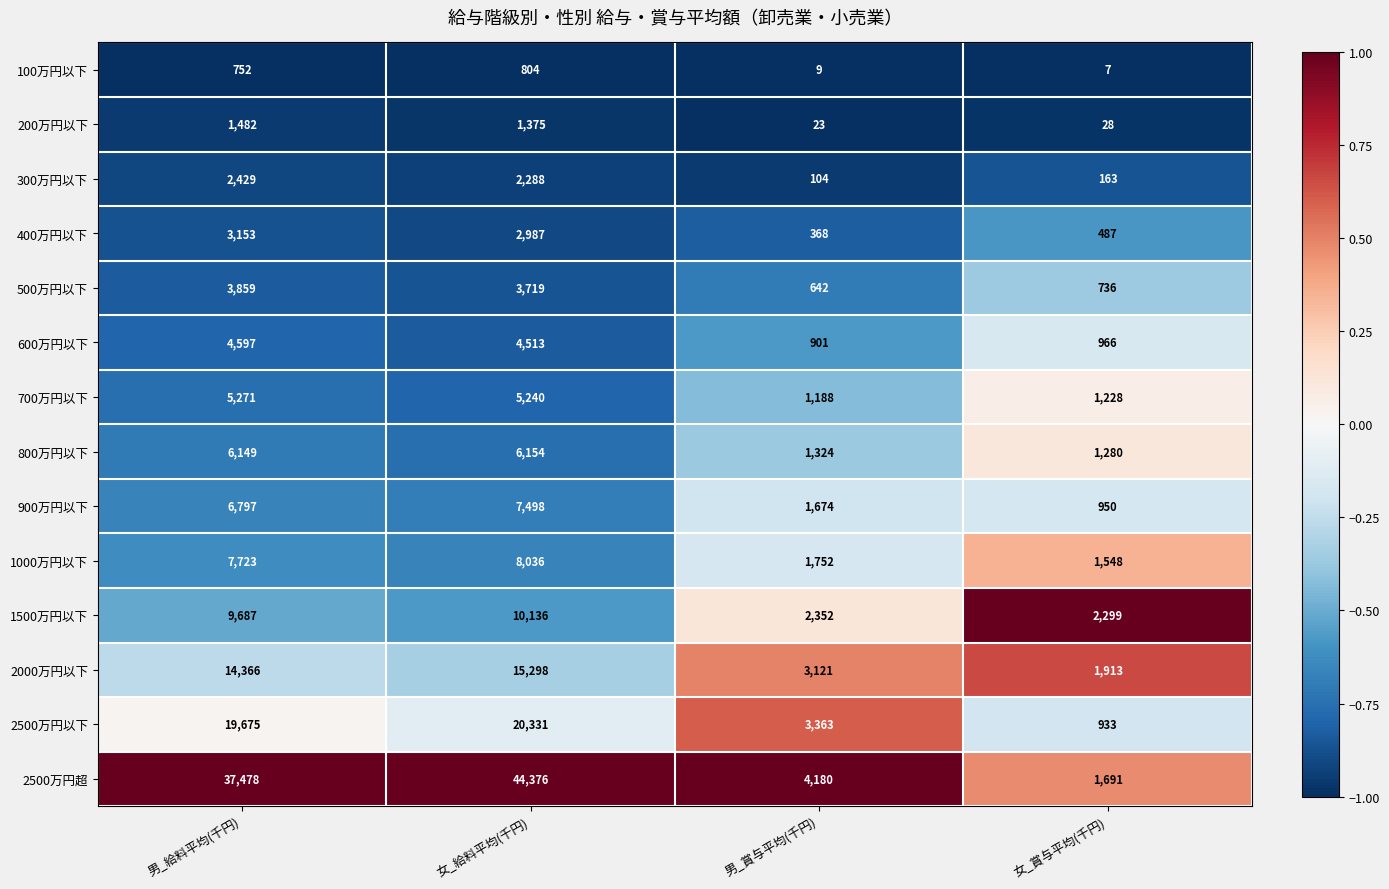

What is the difference between the highest and lowest values at 女_給料平均(千円)?

43572